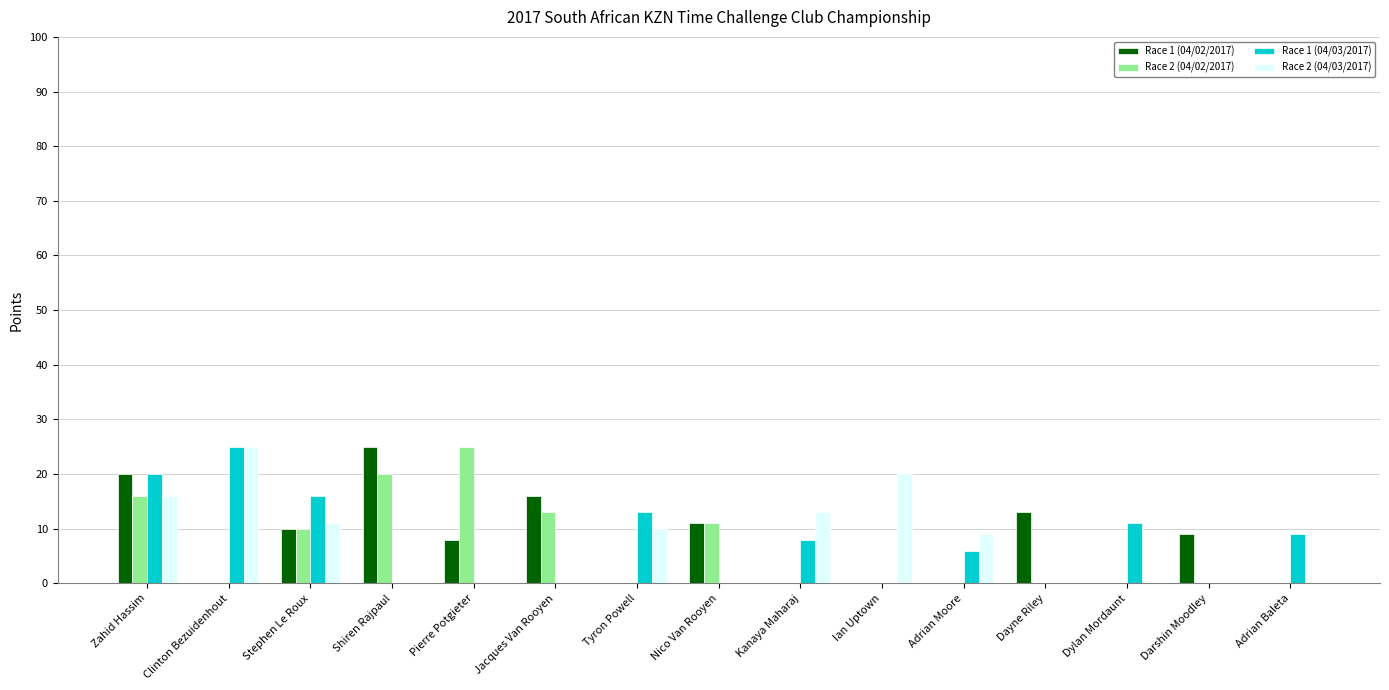

The value of Race 1 (04/03/2017) at Tyron Powell is 8. True or false?

False